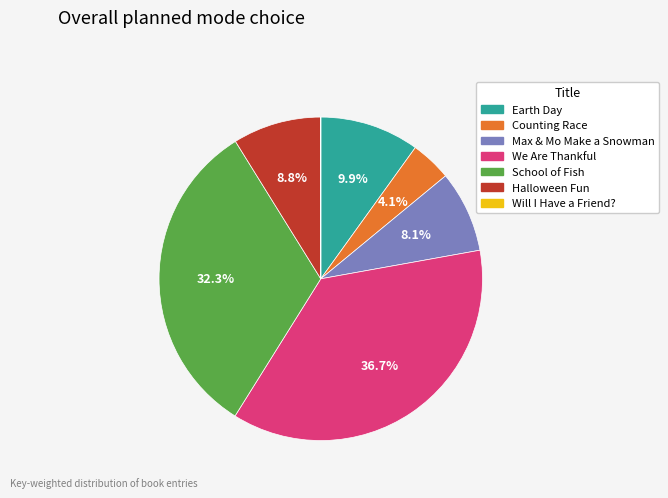

What portion of the pie excludes Counting Race?

95.9%